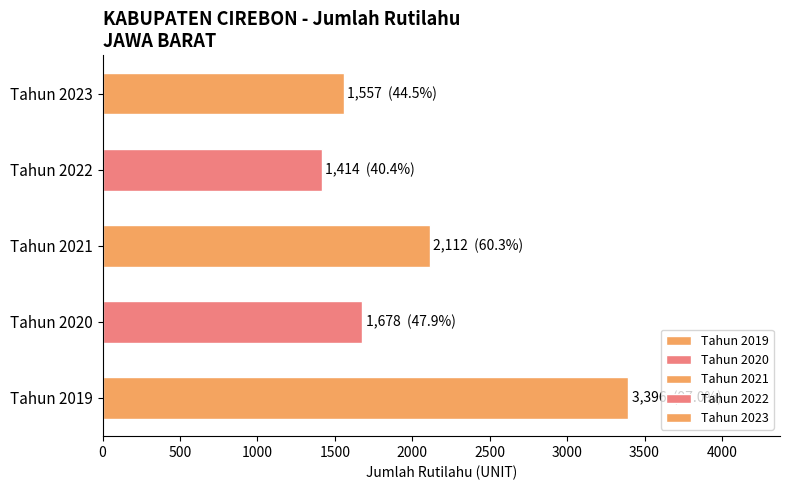

List the labels in order of value, smallest first.

Tahun 2022, Tahun 2023, Tahun 2020, Tahun 2021, Tahun 2019